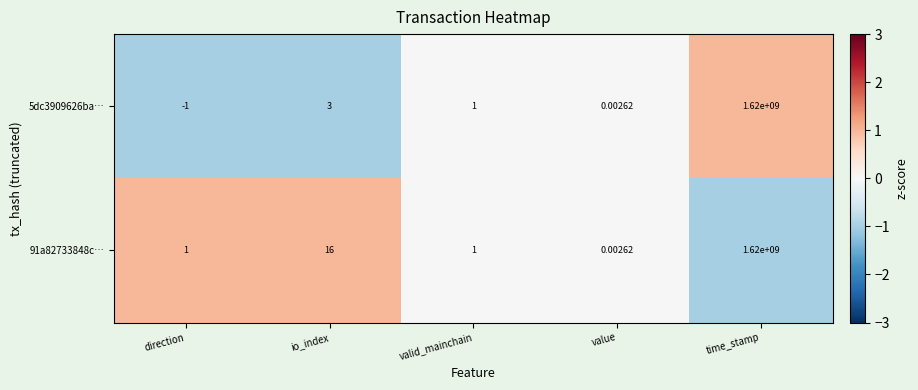

How many data points does each series have?

5